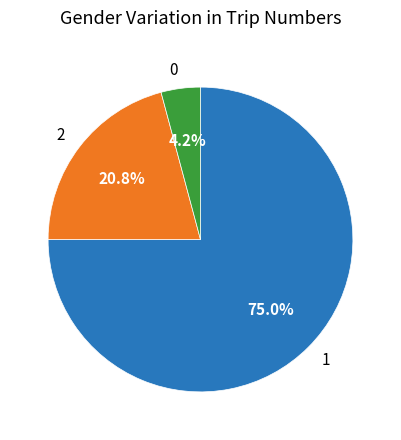

To the nearest percent, what percentage of the pie is 0?

4%